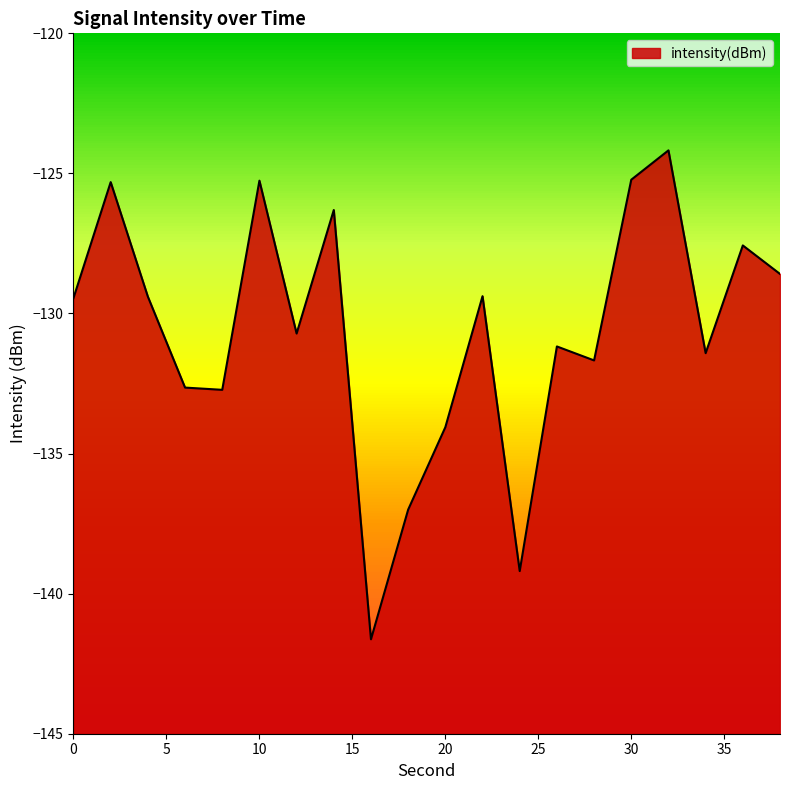

What is the difference between the maximum and minimum values?

17.5